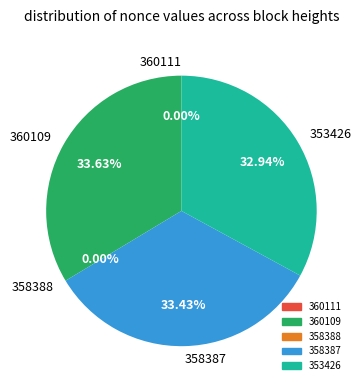

To the nearest percent, what is the average slice percentage?

20%